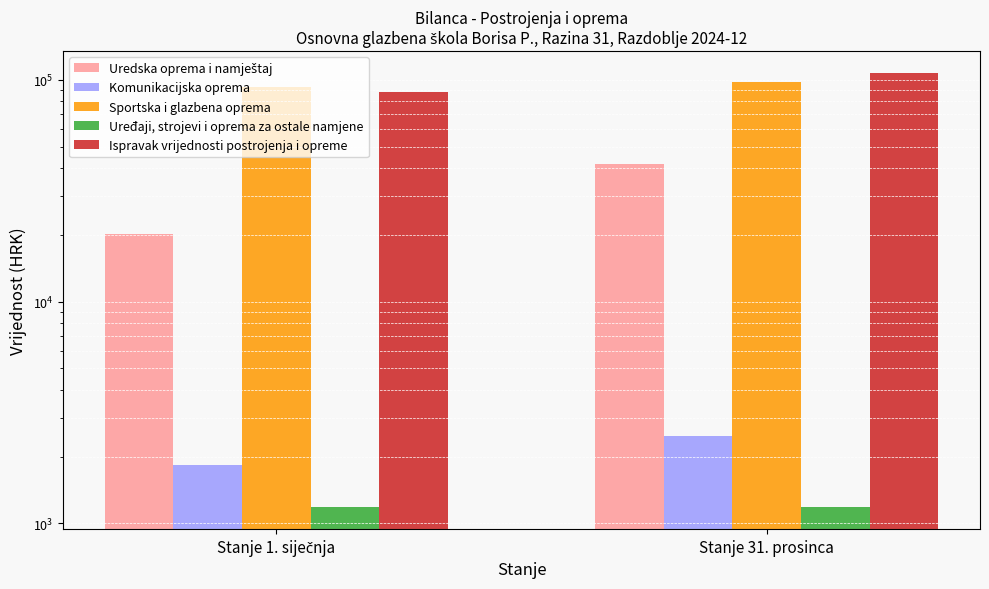

What is the total value across all series at Stanje 31. prosinca?

250657.8